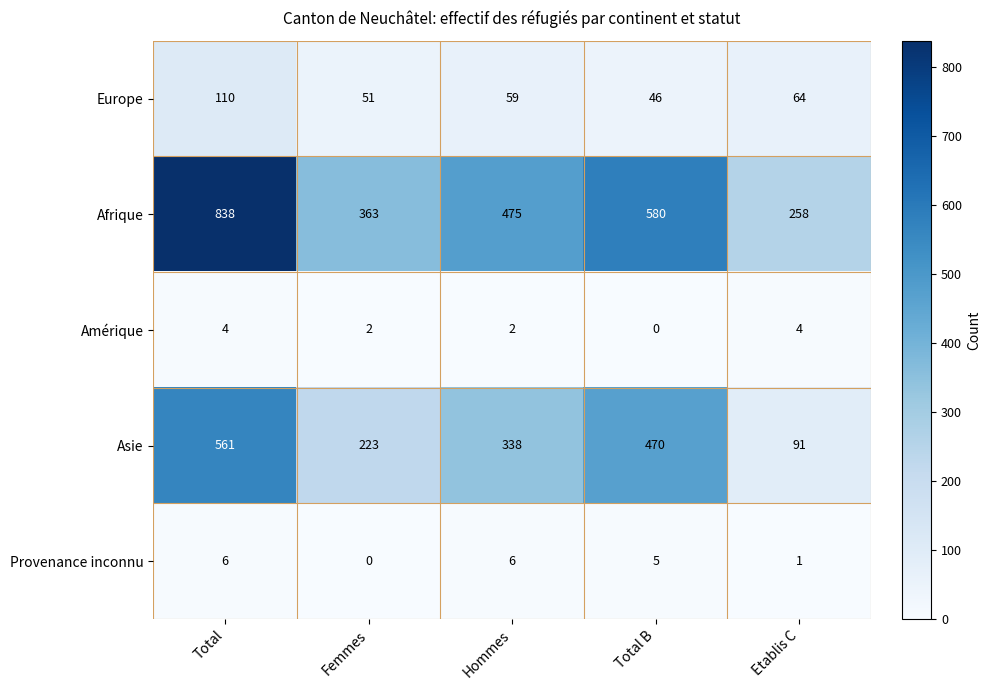

What is the sum of all Afrique values?

2514